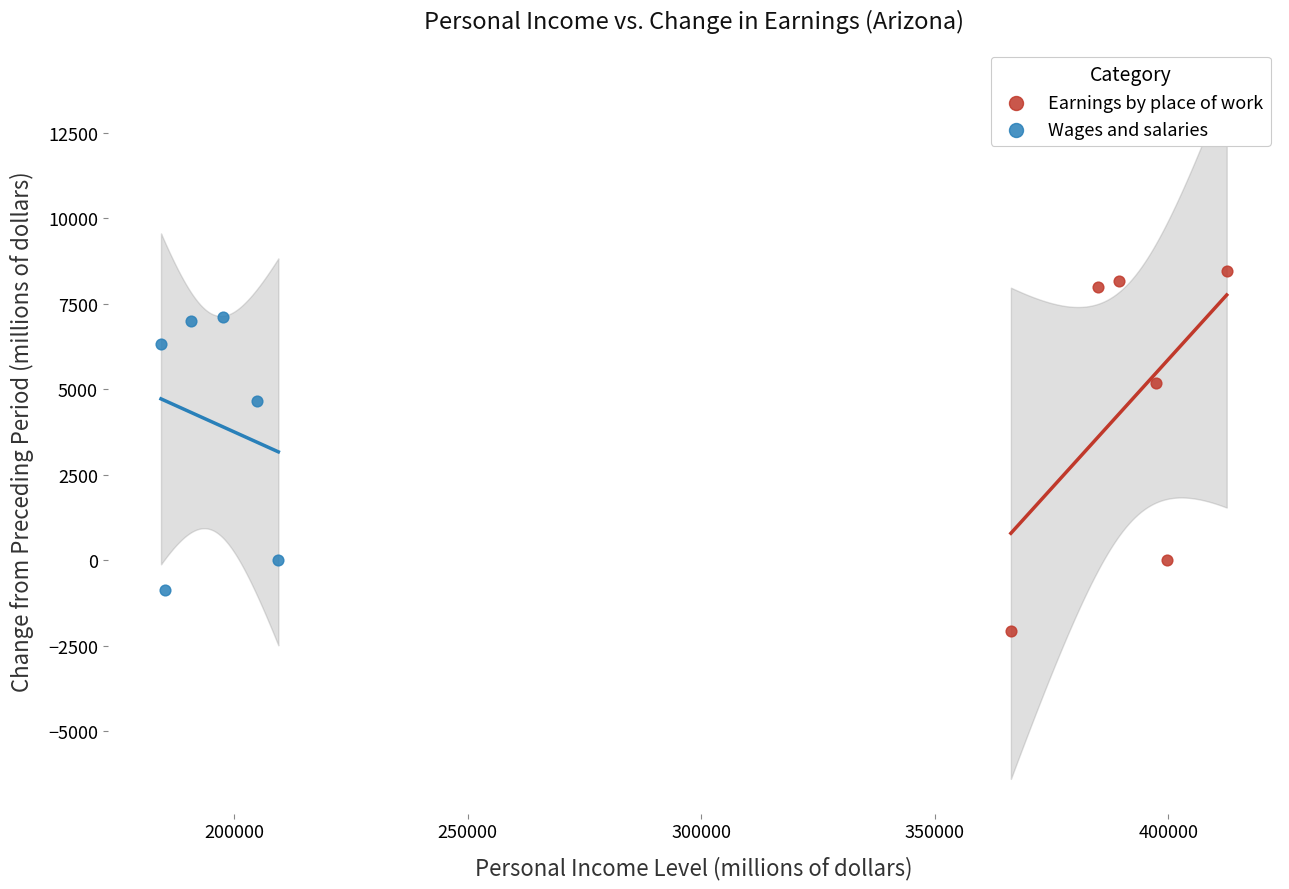

Which series reaches the maximum Y coordinate?

Earnings by place of work